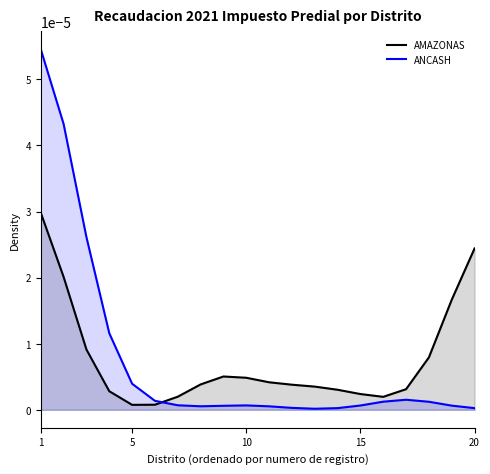

Rank the series by their maximum value, from highest to lowest.

ANCASH, AMAZONAS